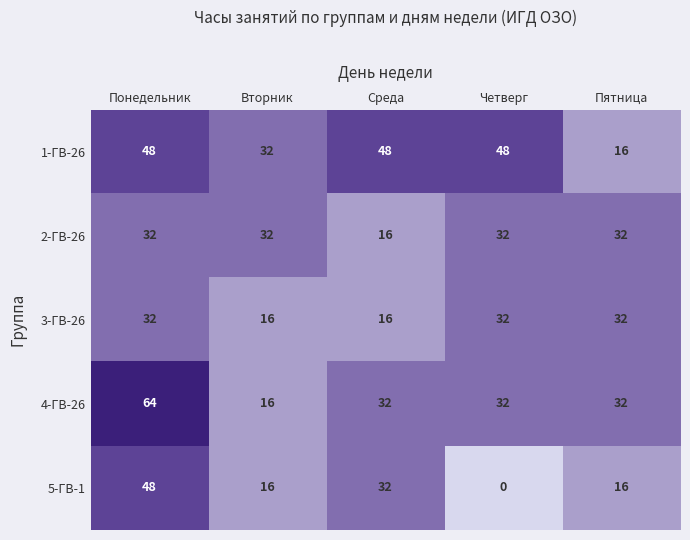

Which series has the largest total across all categories?

1-ГВ-26